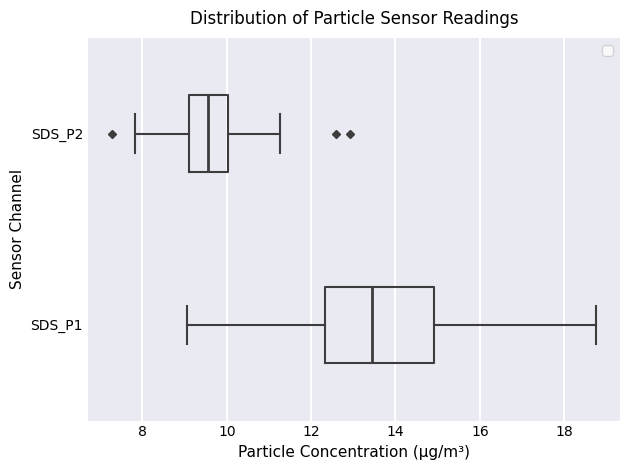

Where does the median line of the box for SDS_P1 sit on the x-axis? The values are not printed on the chart, so give them approximately, as read against the axis.

13.4